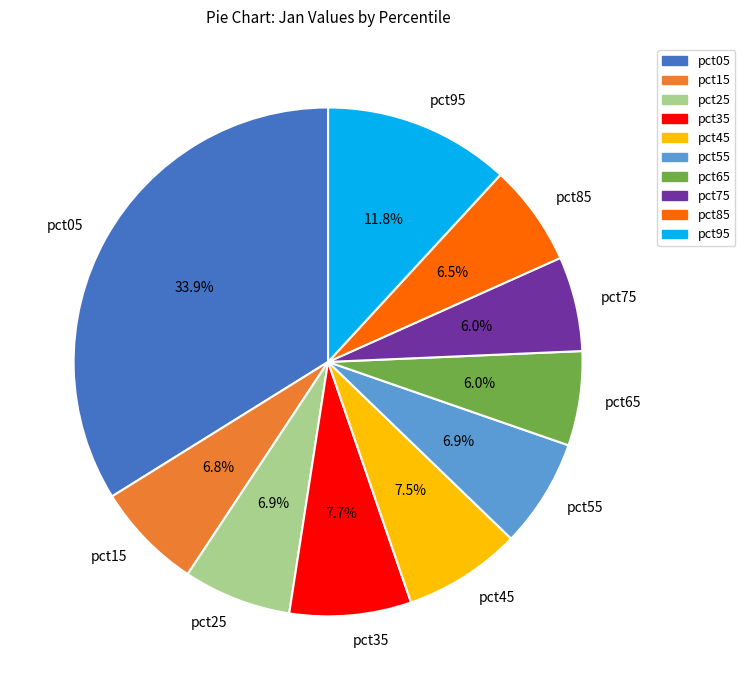

How many segments does this pie chart have?

10